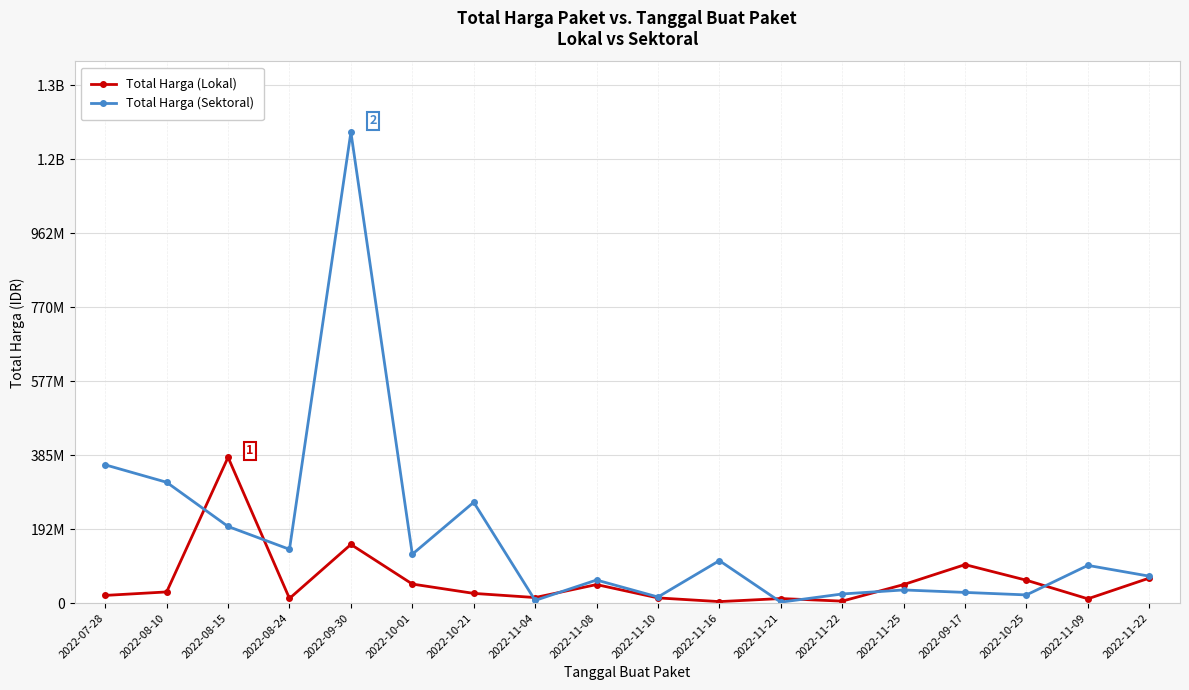

Reading right to left, extract all data points from this chart.

Total Harga (Lokal): 65000000	11100000	59375000	100000000	48140000	5093000	11800000	3825000	13442000	48140000	14400000	25200000	49478000	152477000	12000000	379075000	29000000	19950000
Total Harga (Sektoral): 70000000	98000000	21231000	27720000	34132505	23680800	2395750	110389990	15787200	59935000	6936000	262118150	127000000	1224682000	139800000	199200000	314121780	359500000